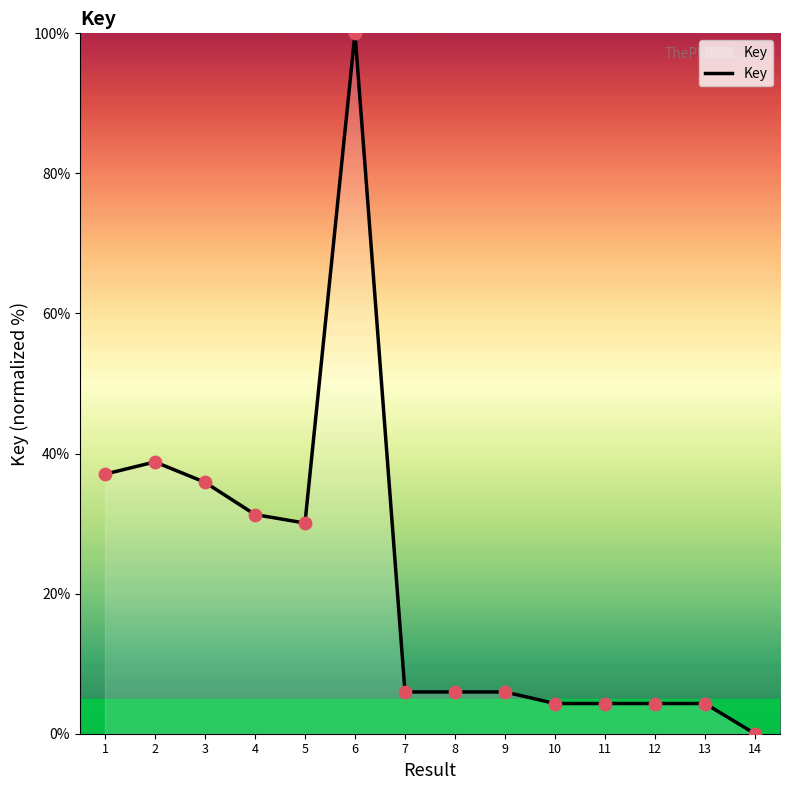

What is the ratio of the value at 7 to the value at 2?

0.2